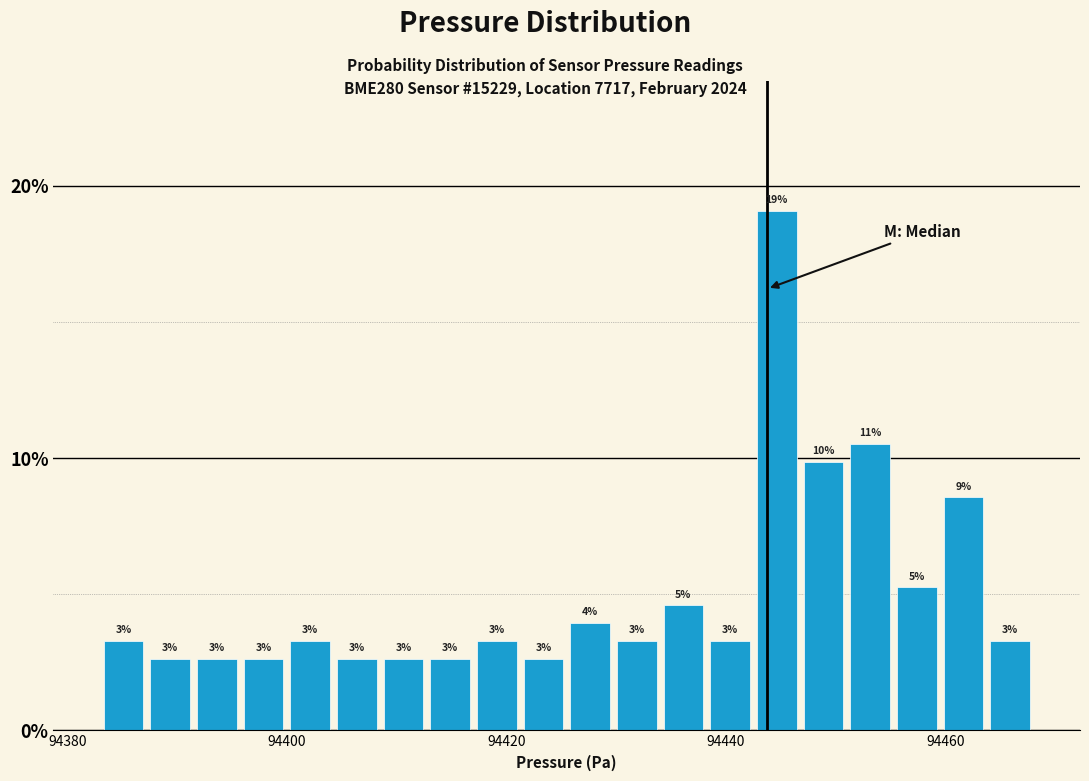

Read against the x-axis, roughly where is the centre of the tallest bar?

94444